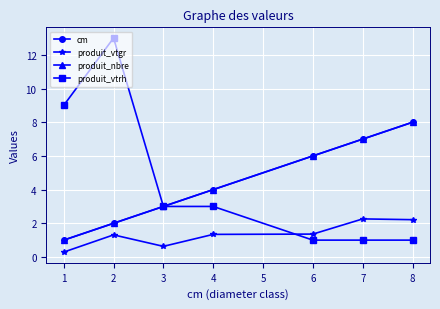

Is this an area chart (filled region under the line)?

No